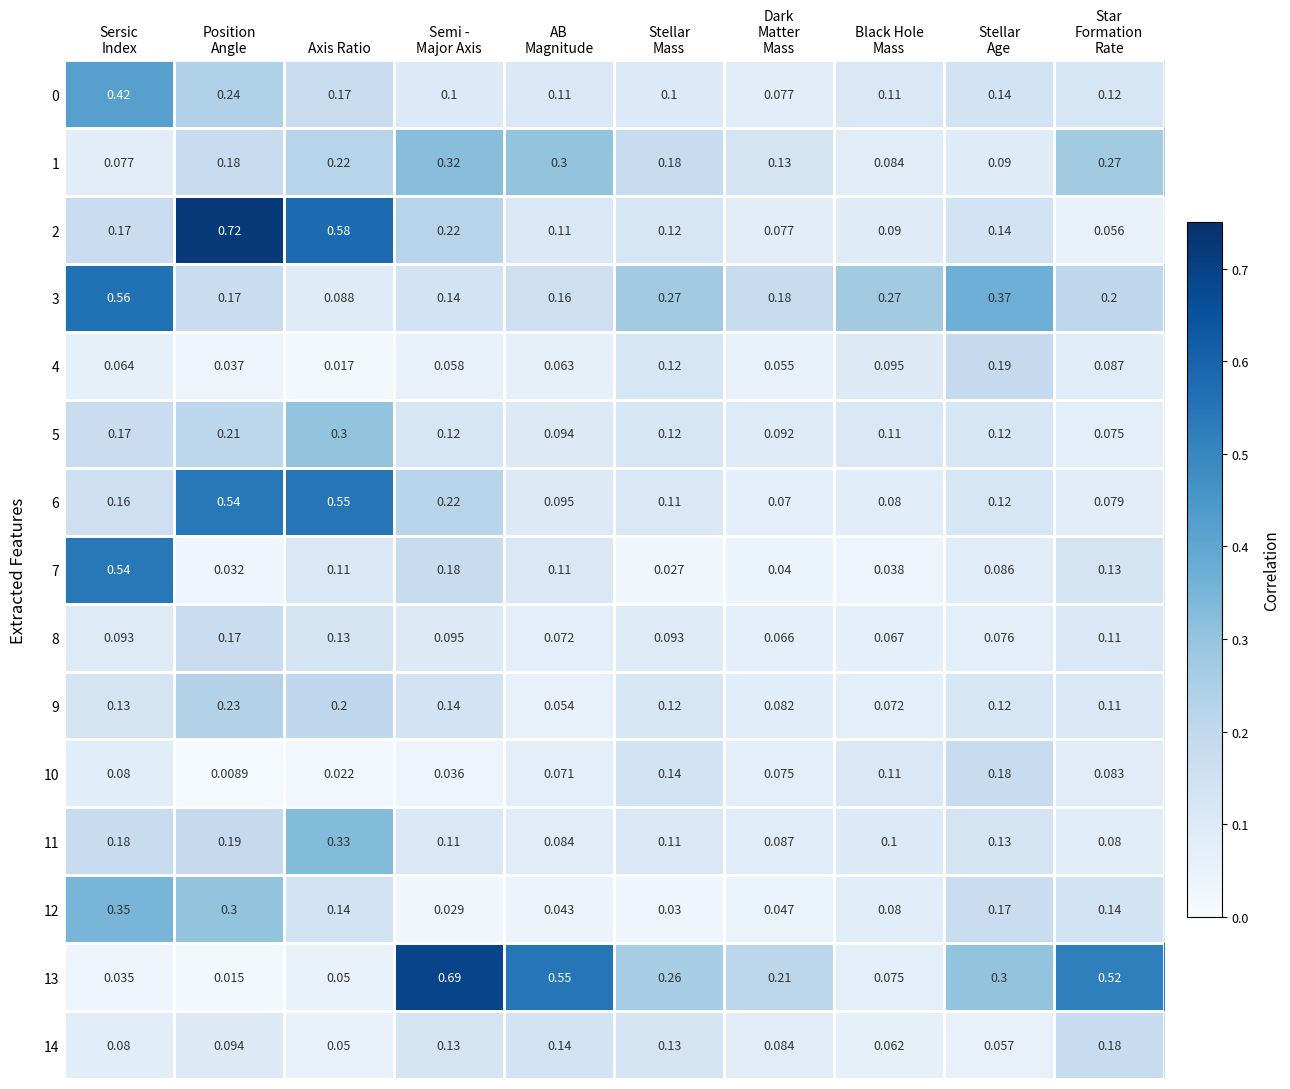

Where is 14 nearest to the value 0?

Axis Ratio